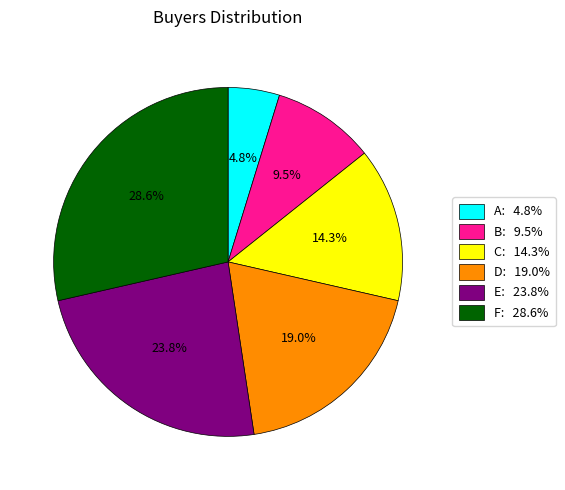

How many segments does this pie chart have?

6